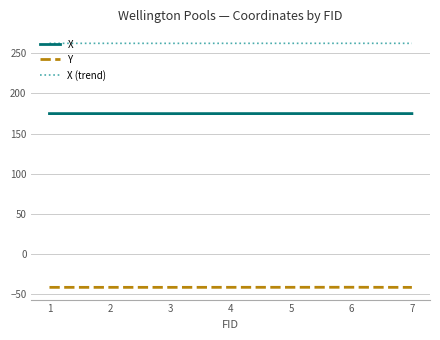

Rank the series at 2 from highest to lowest value.

X (trend), X, Y